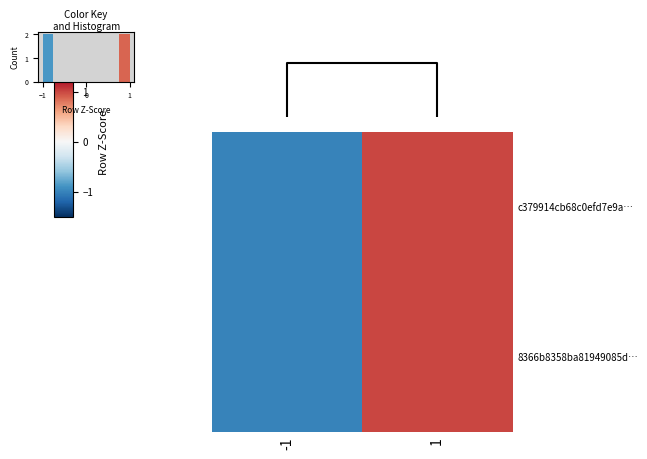

Count the number of data series in this chart.

2